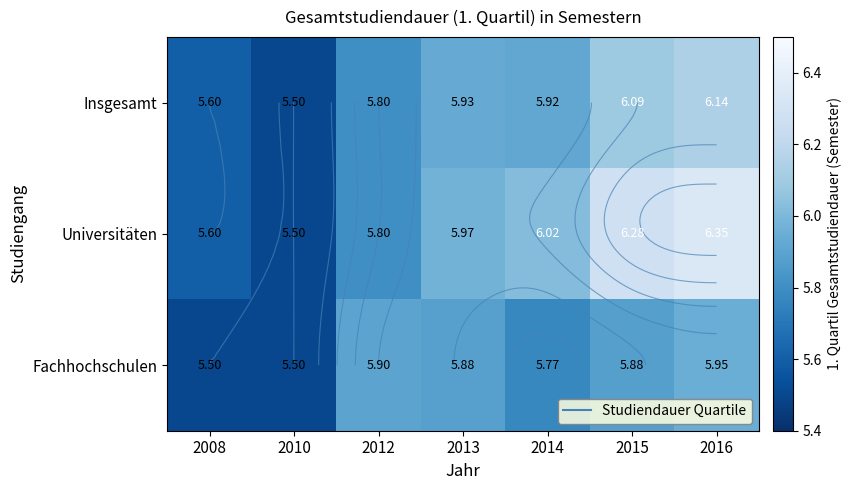

What is the spread (max minus min) of values at 2013?

0.1